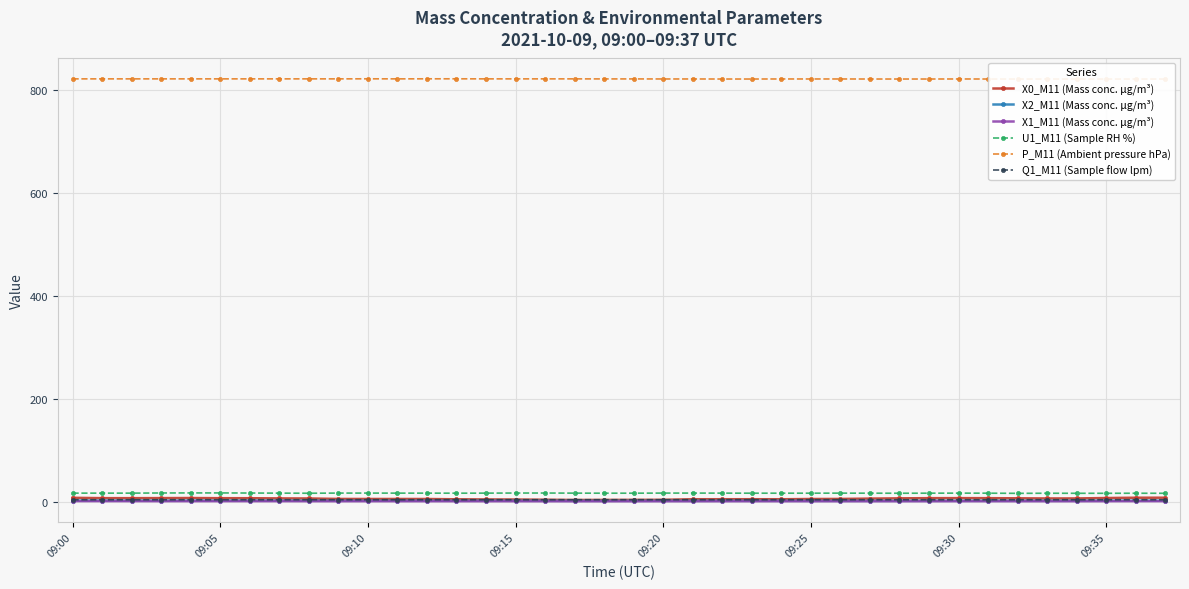

True or false: X2_M11 (Mass conc. μg/m³) and Q1_M11 (Sample flow lpm) cross at least once.

False